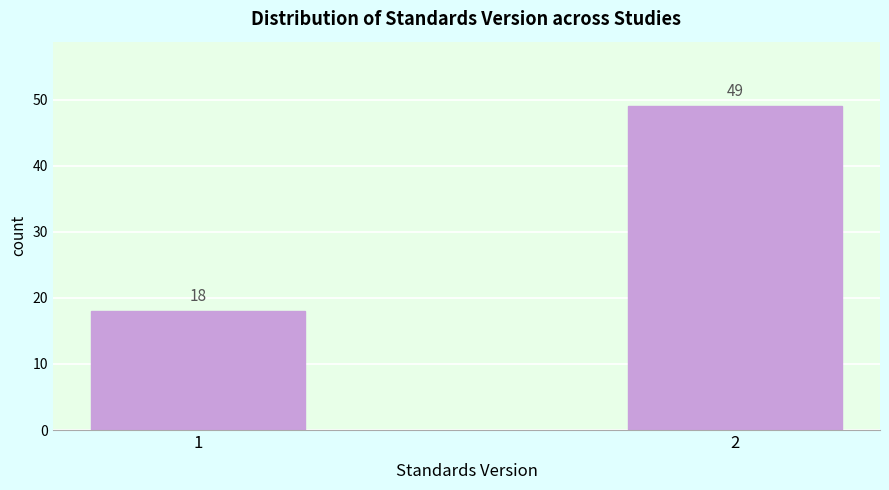

Reading right to left, list all the values displayed in this chart.

2=49	1=18